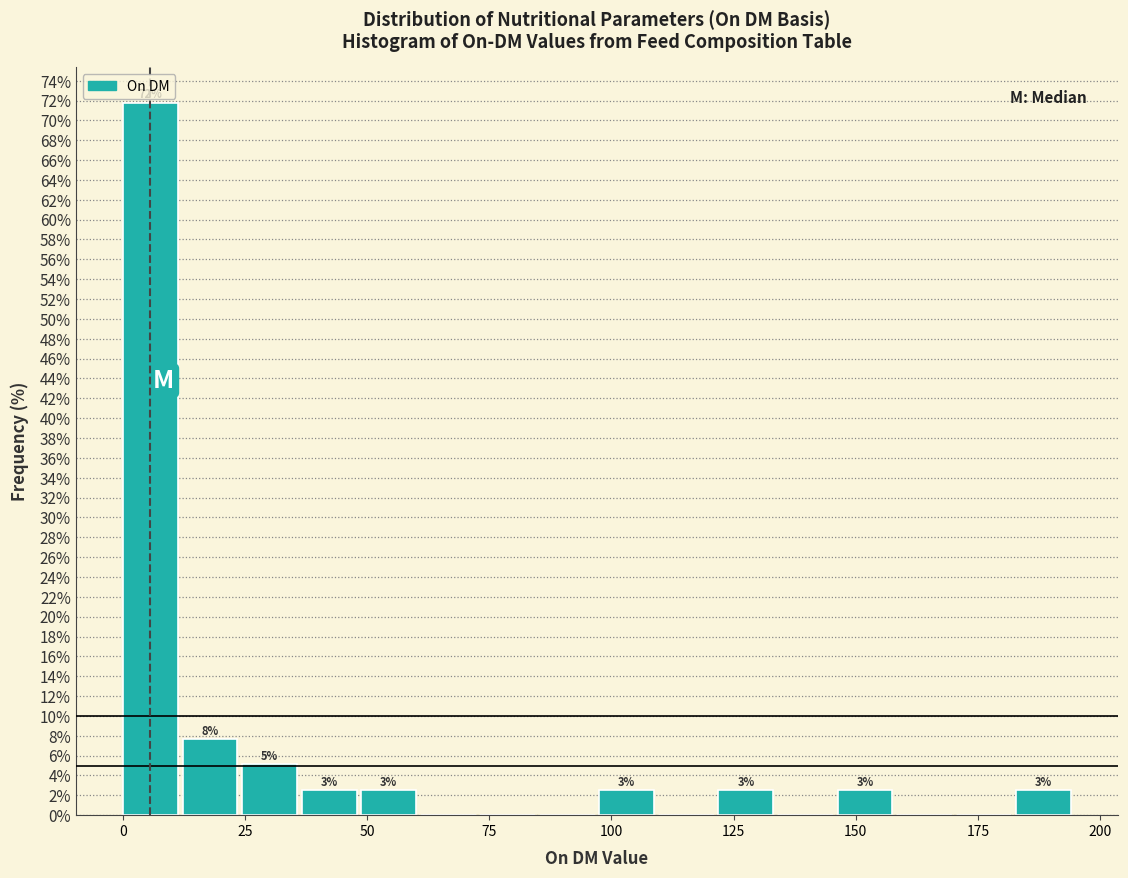

Around what value on the x-axis is the tallest bar? Give the approximate position of its centre, as read against the axis.

5